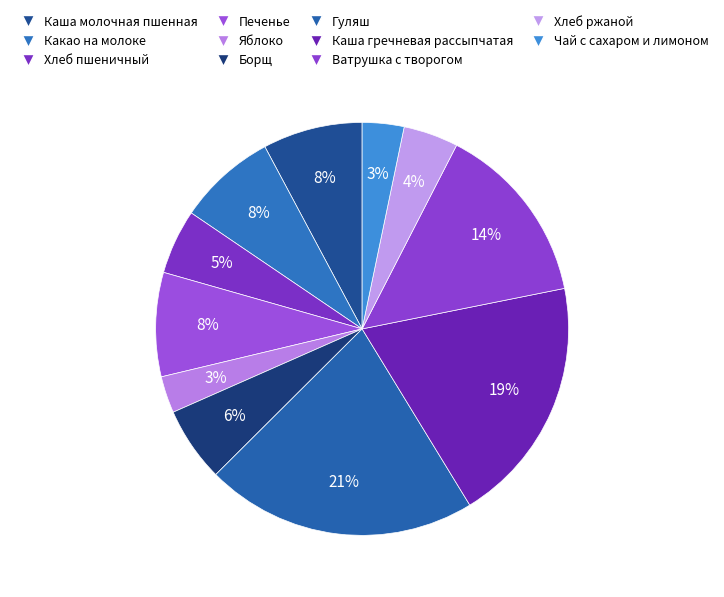

What percentage is the Чай с сахаром и лимоном slice, to the nearest percent?

3%